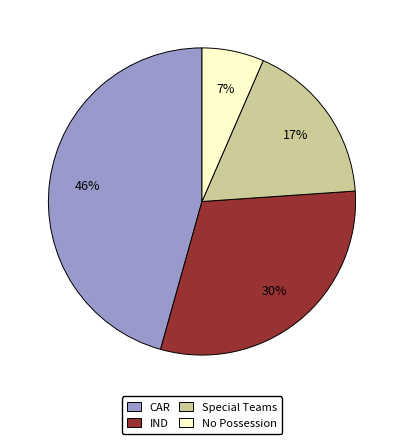

To the nearest percent, what is the average slice percentage?

25%